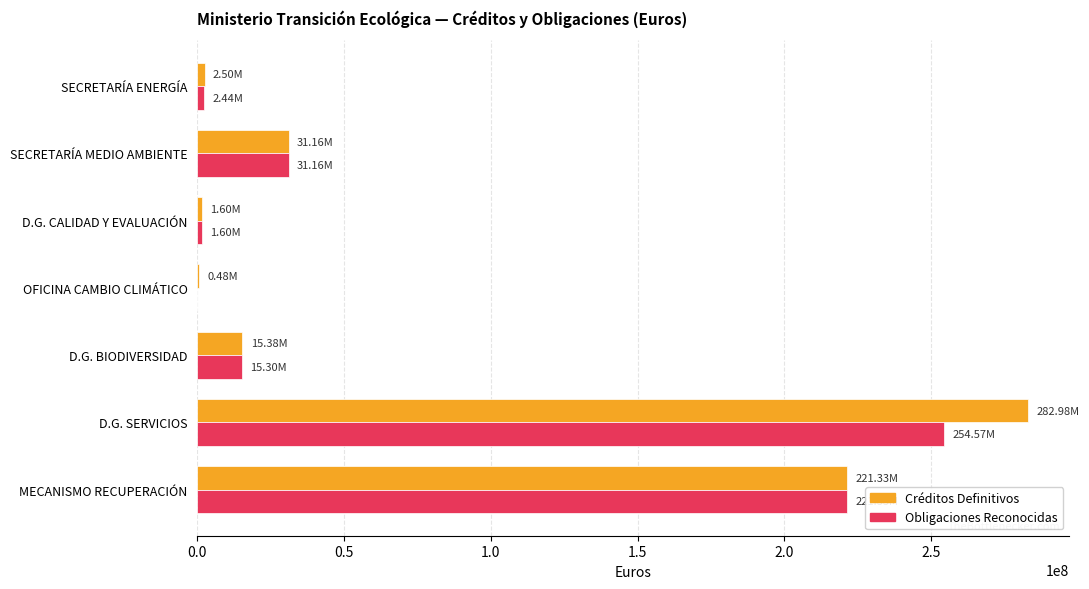

What are all the series names shown in the legend?

Créditos Definitivos, Obligaciones Reconocidas